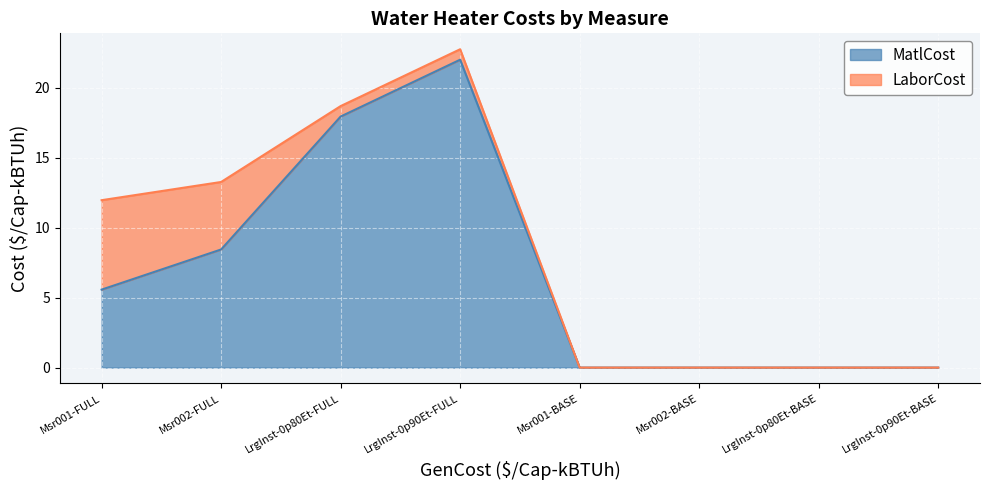

At which category does the chart reach its peak across all series?

LrgInst-0p90Et-FULL